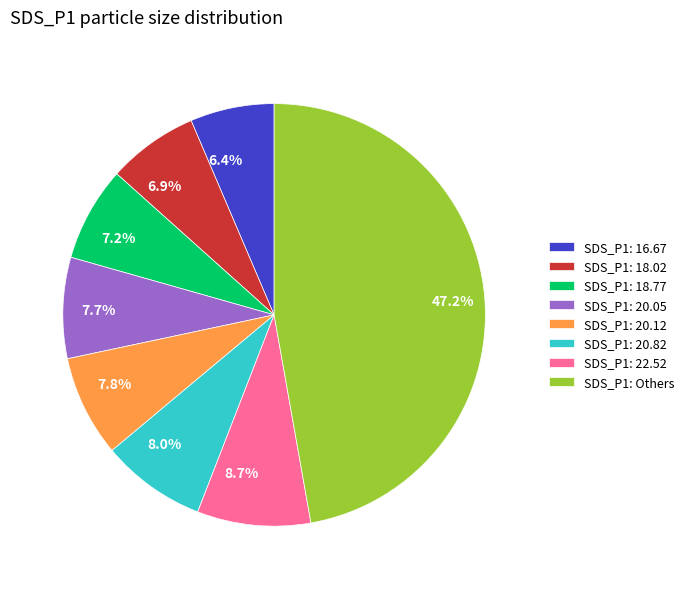

How much of the chart is everything except 7.7%?

92.3%